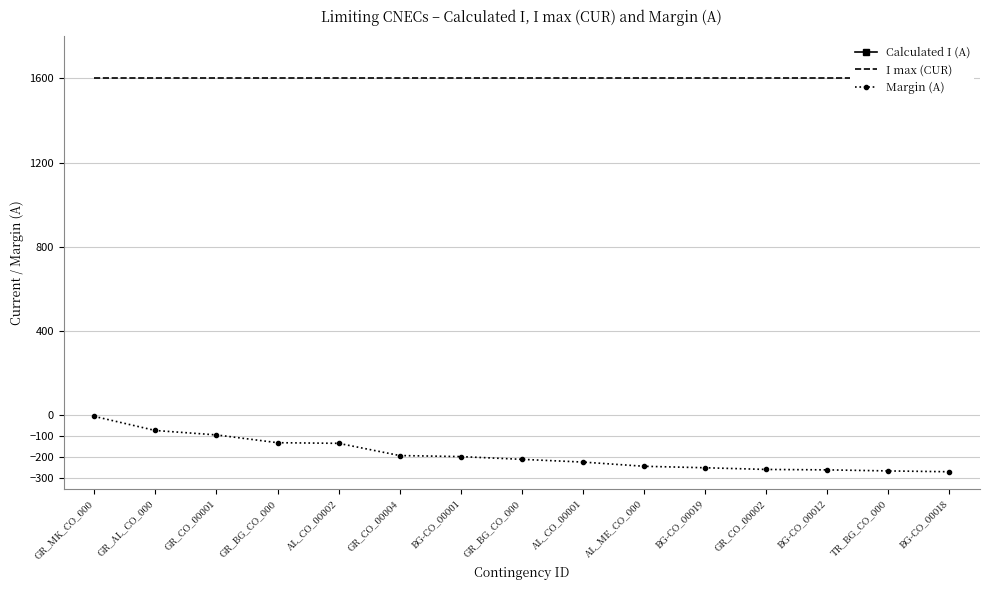

What is the maximum value for I max (CUR)?

1600